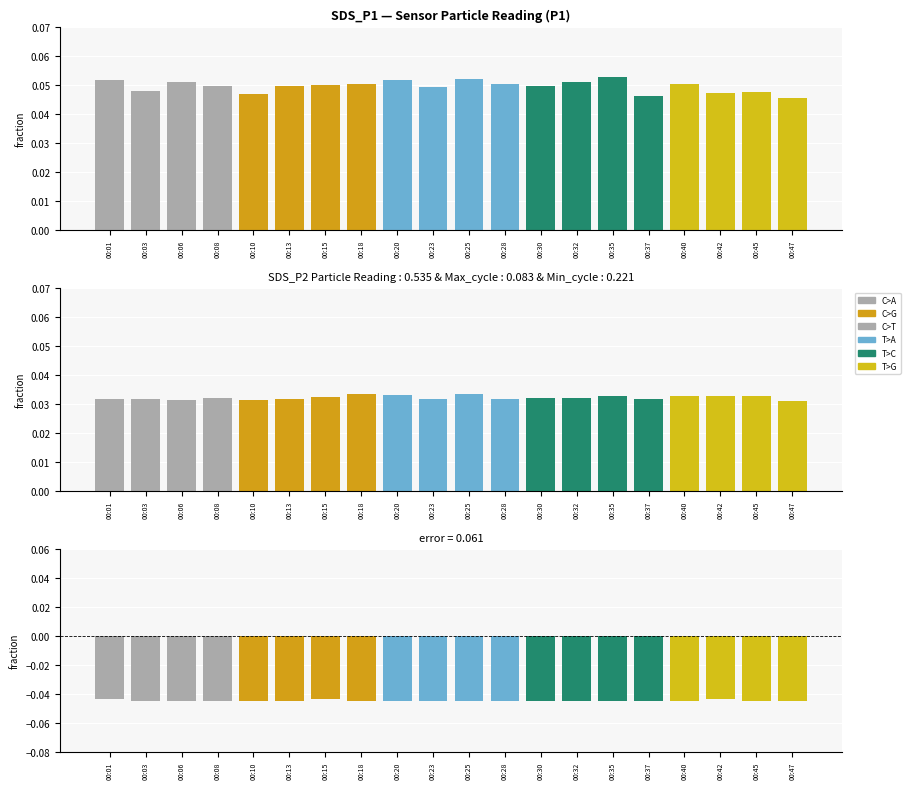

Is the value of SDS_P2 at 00:20 greater than the value of SDS_P1 at 00:42?

No